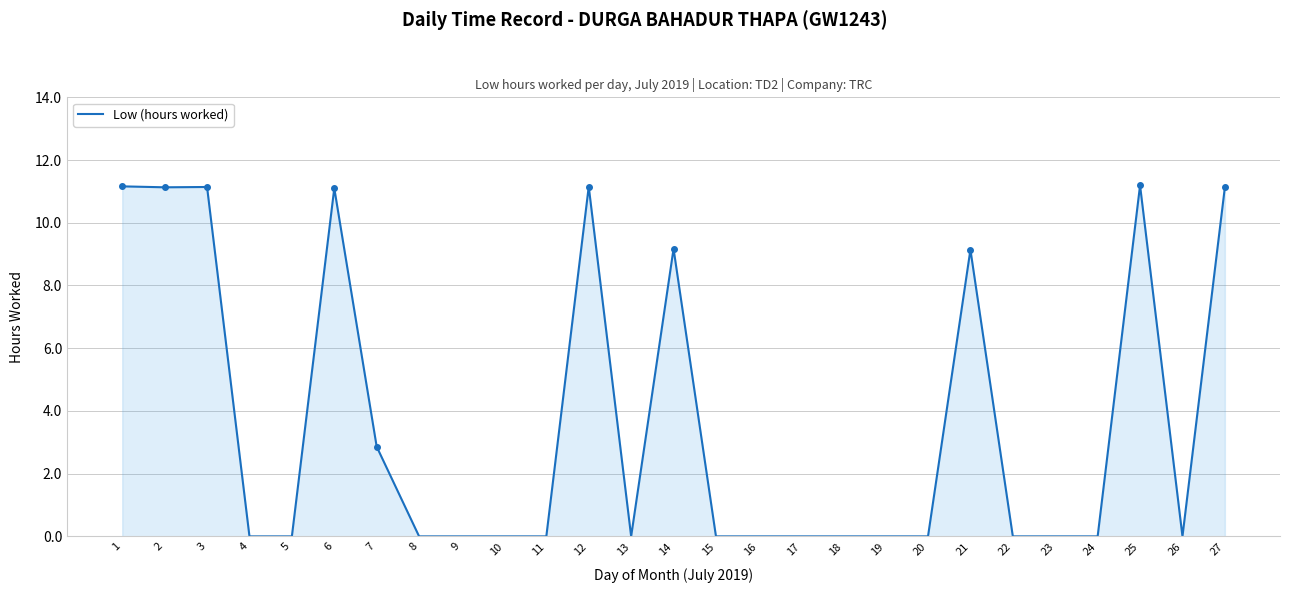

At which category does the chart reach its peak across all series?

25